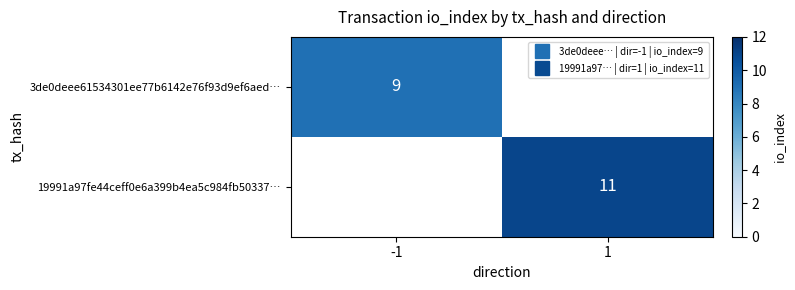

At which label does 3de0deee61534301ee77b6142e76f93d9ef6aed… reach its minimum?

-1